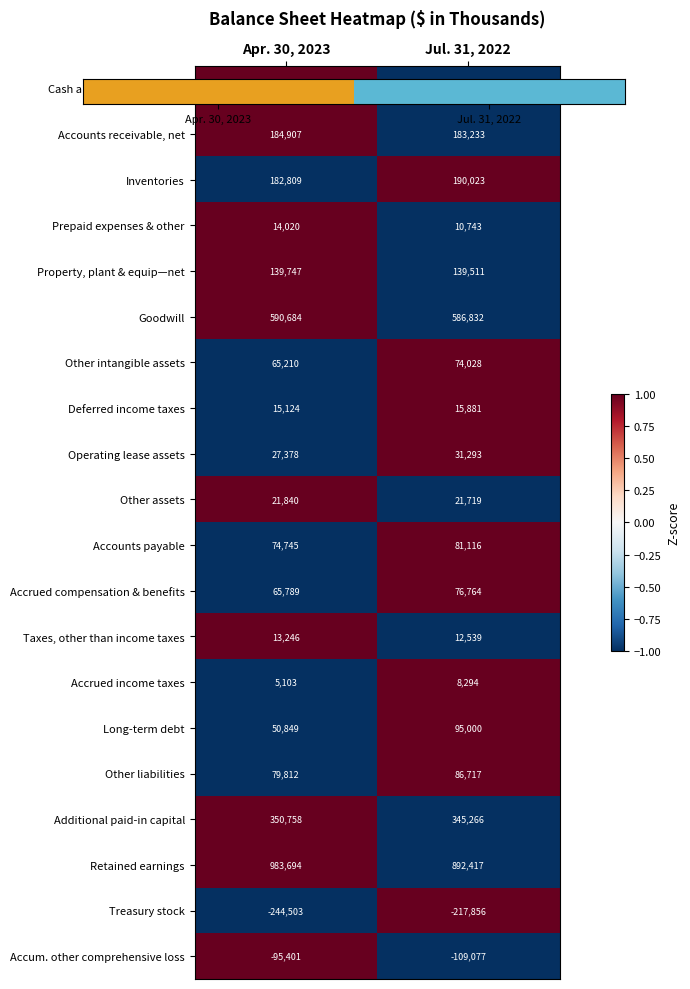

True or false: Other assets has a value of 21840 at Apr. 30, 2023.

True